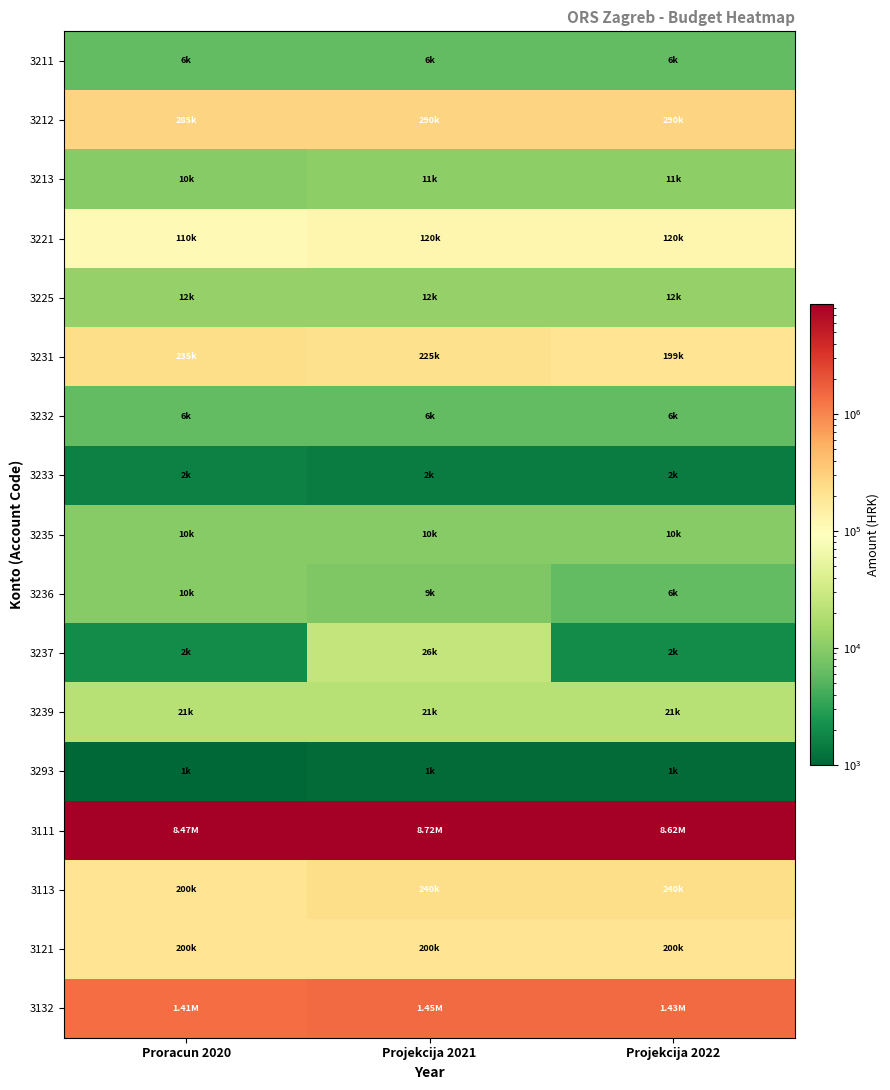

Which label corresponds to the smallest value in the chart?

Proracun 2020